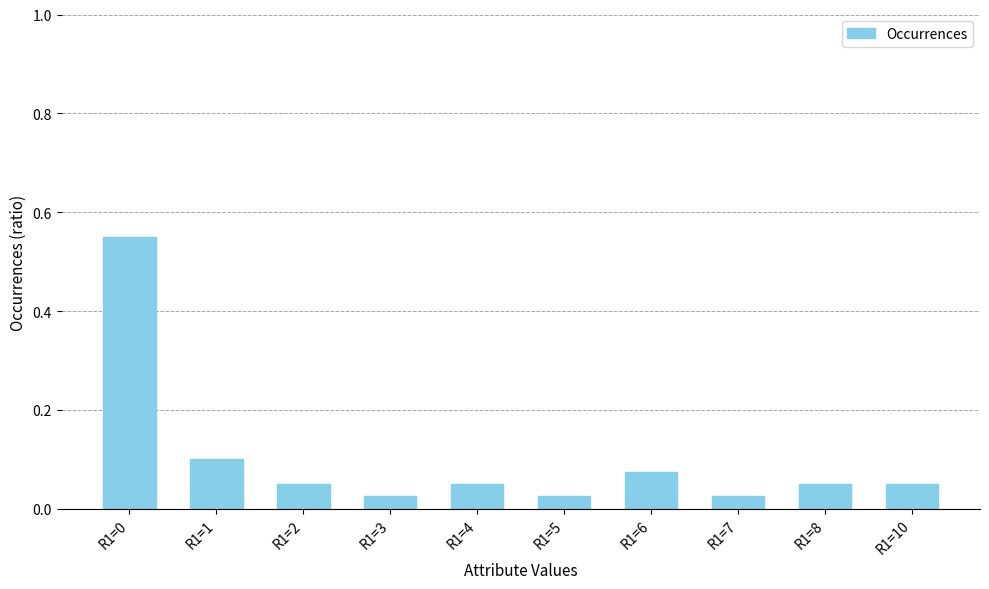

What is the change in value from R1=0 to R1=4?

-0.5